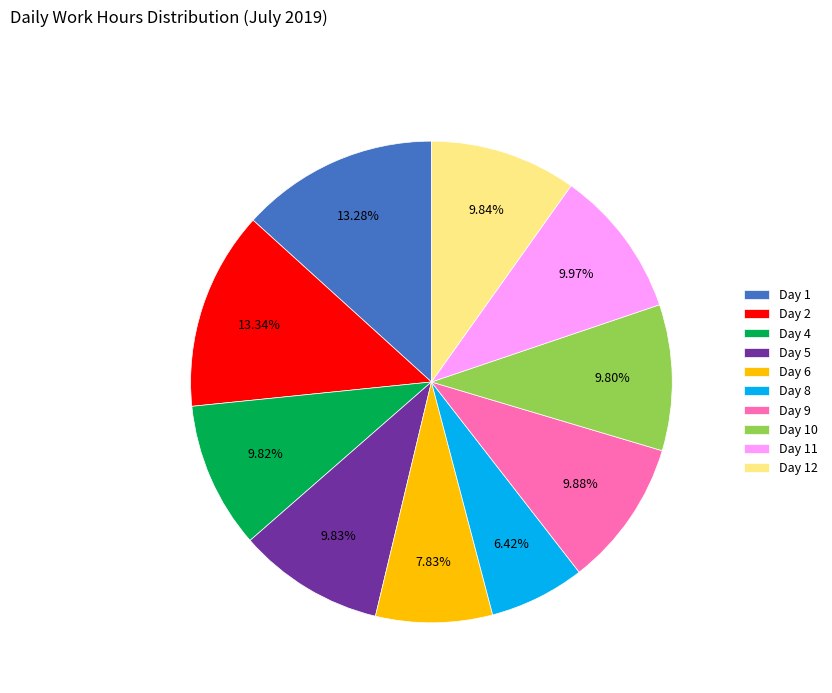

What is the ratio of the value at Day 5 to the value at Day 6?

1.3